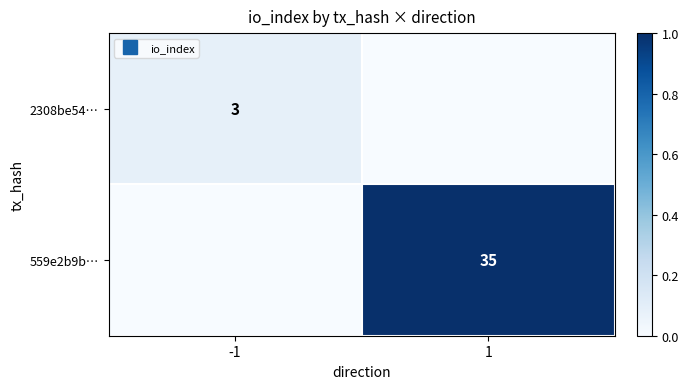

How many distinct data groups are displayed?

2